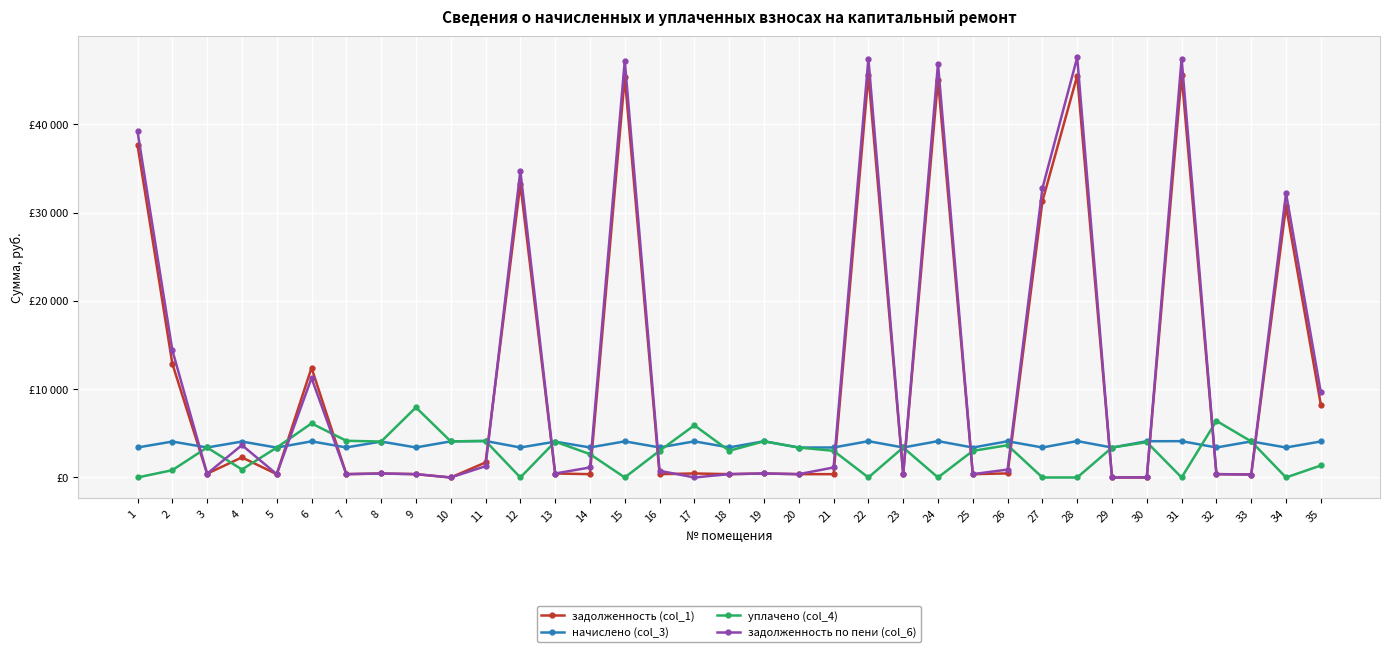

The value of задолженность (col_1) at 14 is 207.4. True or false?

False